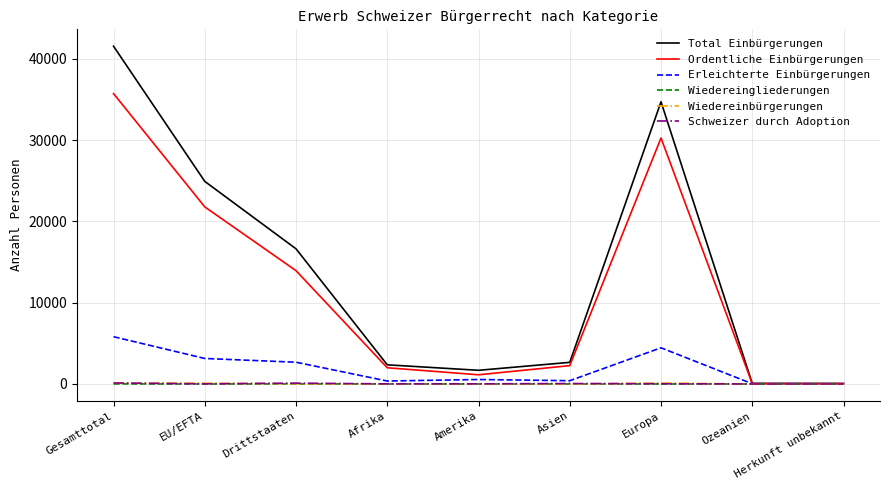

What is the difference between the maximum and minimum values in the Wiedereinbürgerungen series?

124